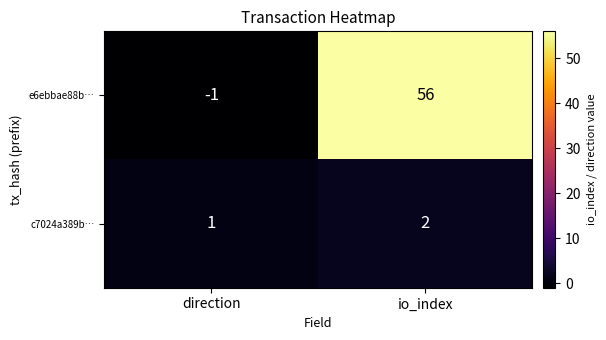

At how many categories does at least one series exceed 40?

1